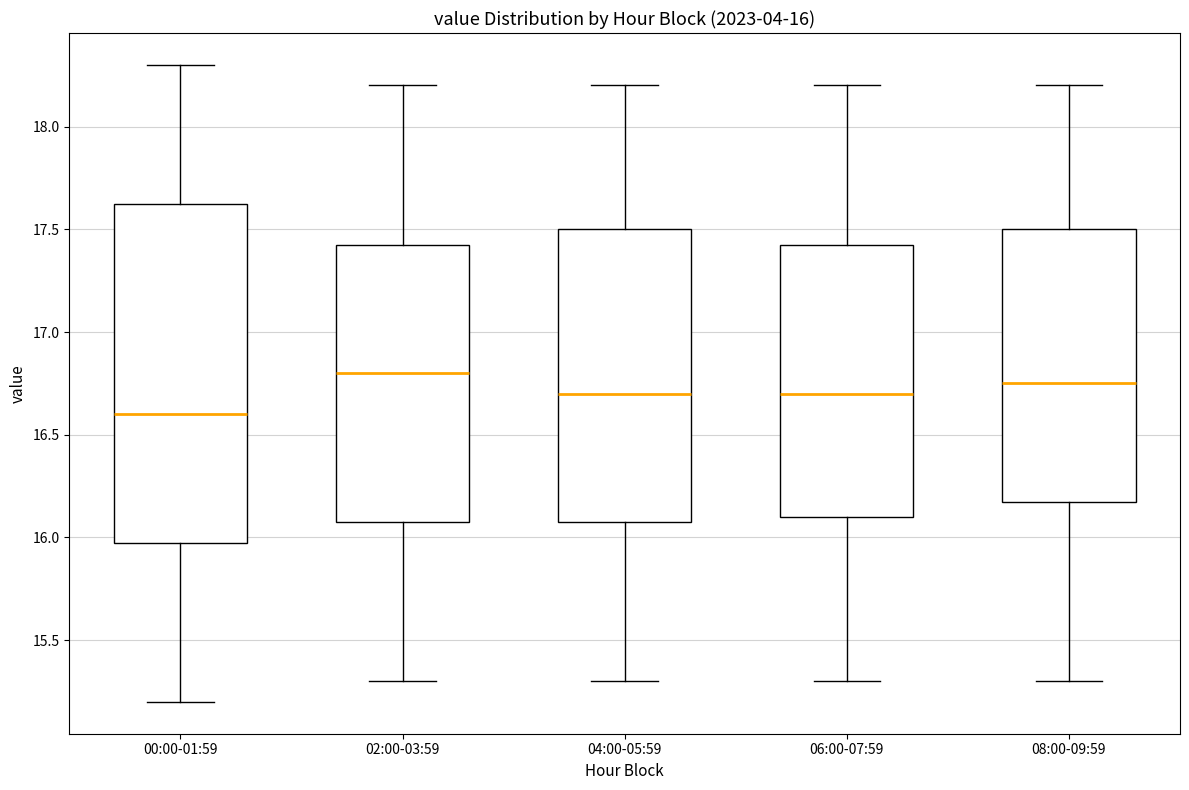

Which box's median line is the lowest?

00:00-01:59